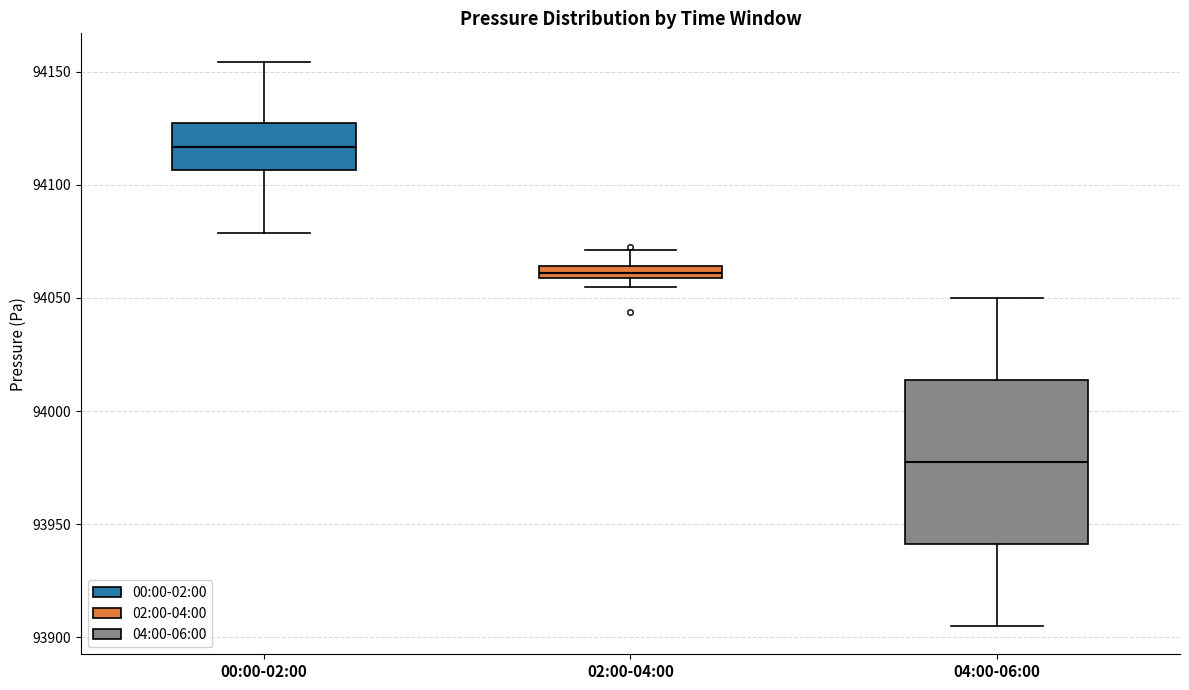

Which box's median line is the lowest?

04:00-06:00